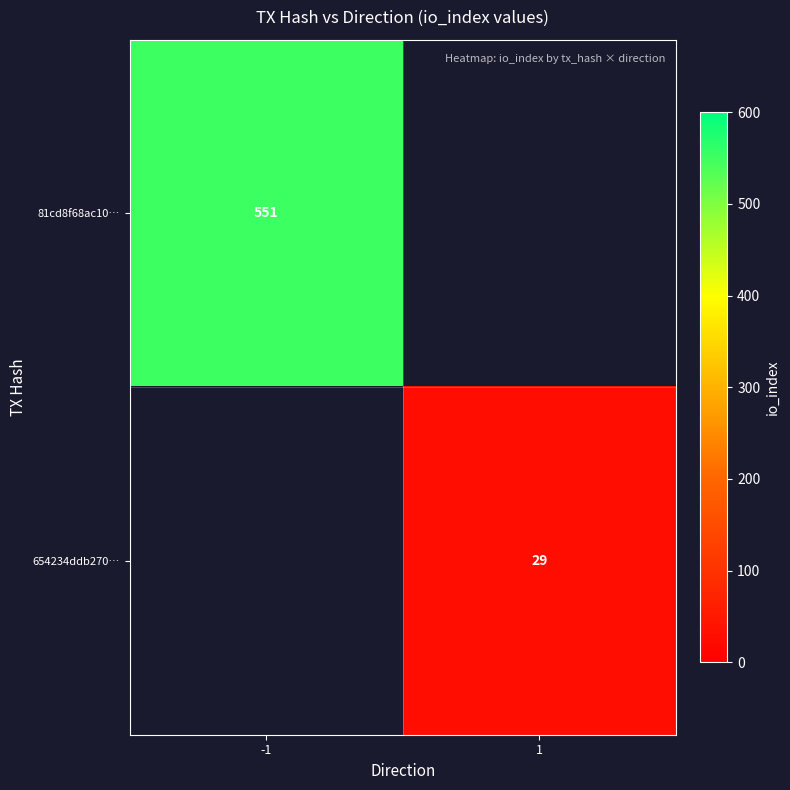

Is it true that 81cd8f68ac10… equals 960.4 at -1?

False